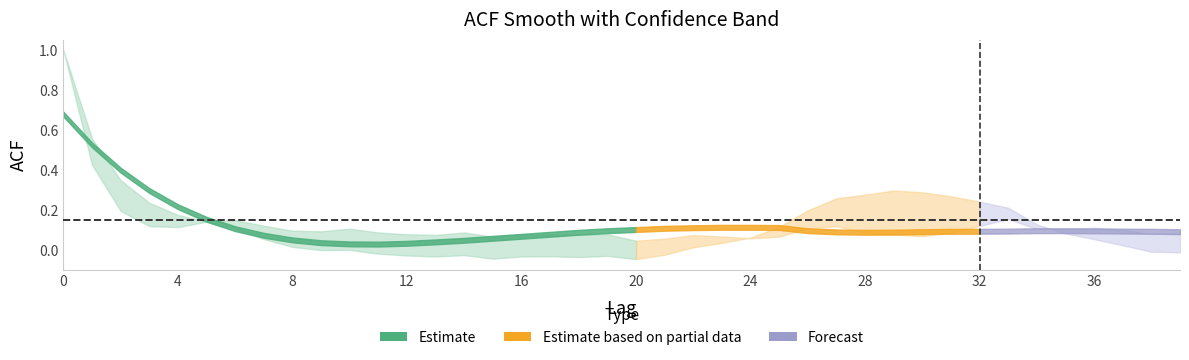

What is the difference between the highest and lowest values at 38?

0.1